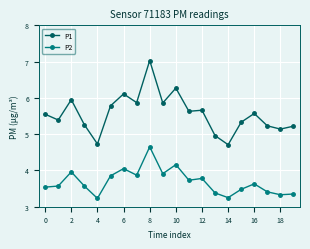

True or false: P1 has more than 0 interior local peaks.

True